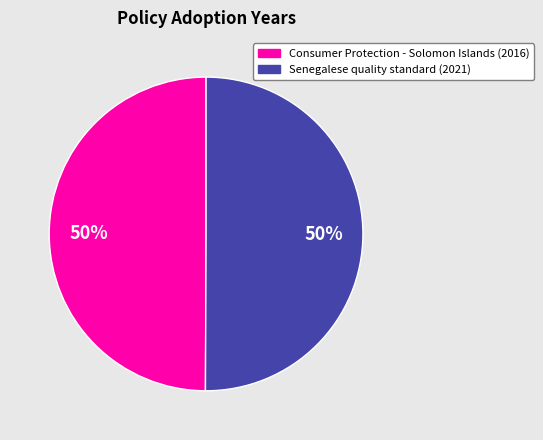

To the nearest percent, what portion does Consumer Protection - Solomon Islands (2016) represent?

50%